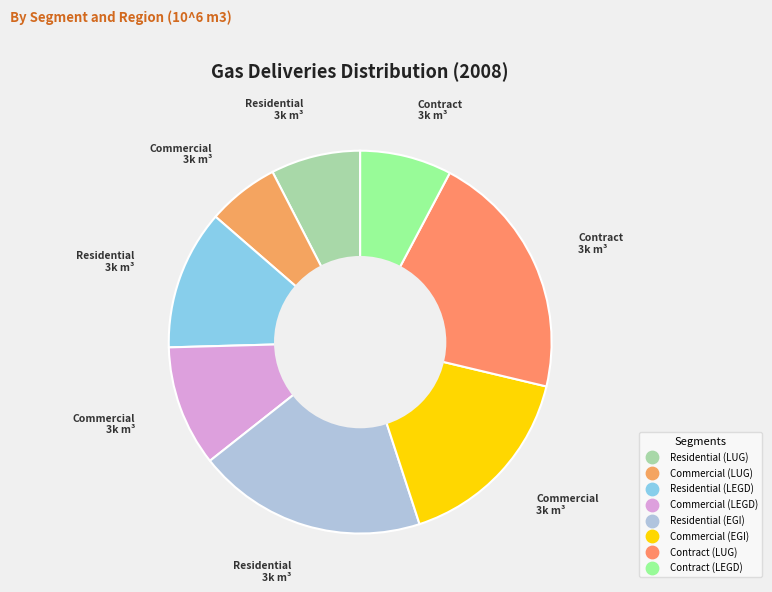

Count the number of slices in the pie.

8